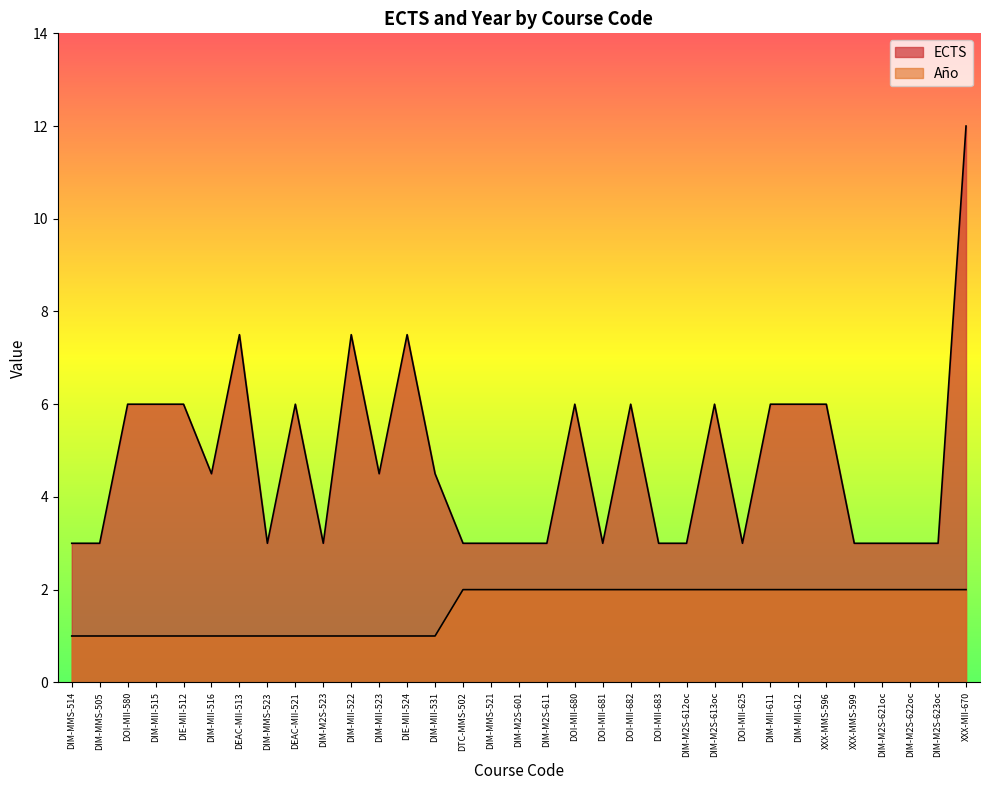

True or false: ECTS has more than 0 points higher than both neighbors.

True